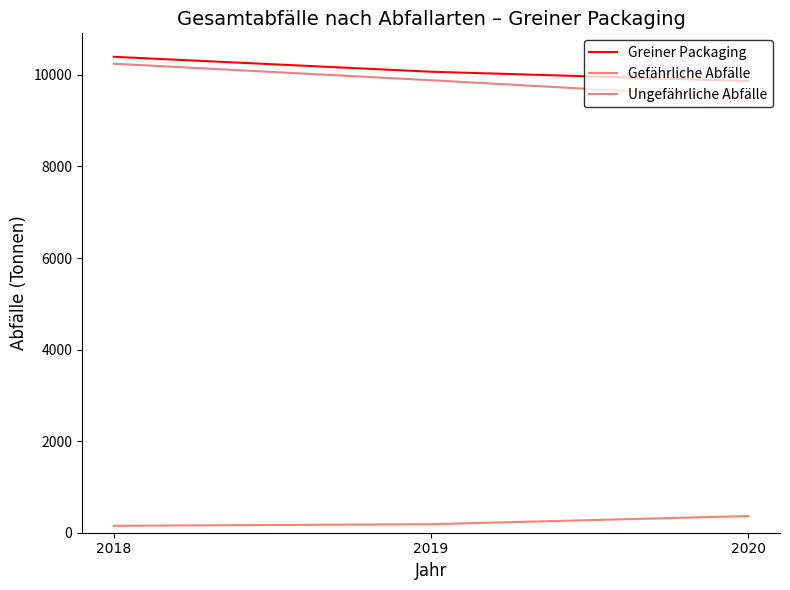

How many lines are shown in the chart?

3